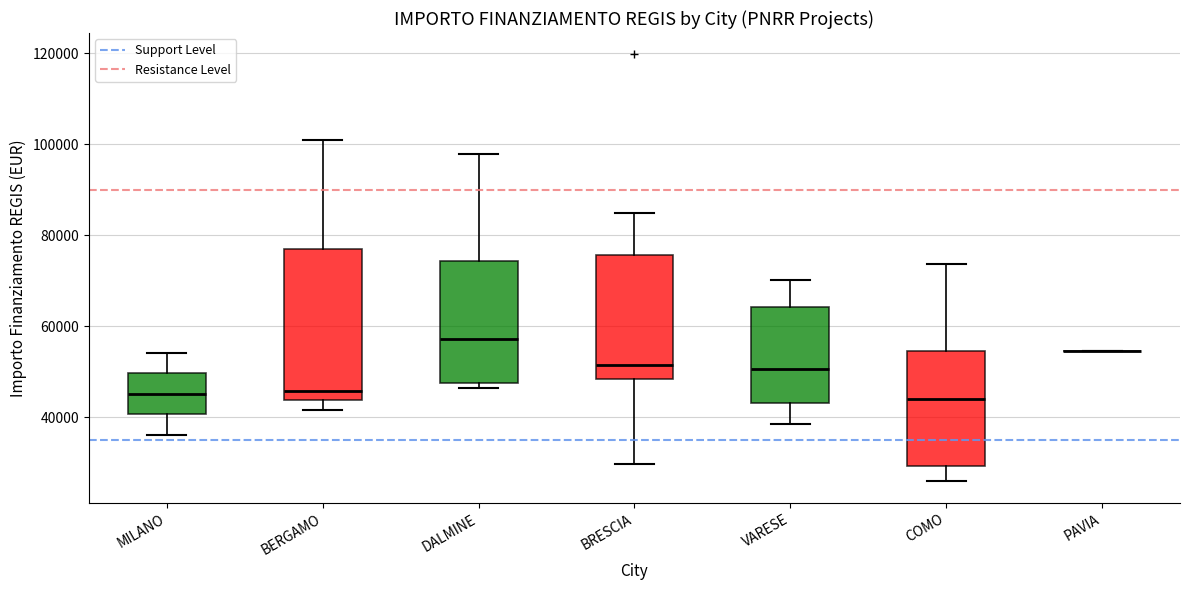

Reading left to right, read every box against the y-axis: the position of its median line, the range the box covers, and the ends of its whiskers. The values are not printed on the chart, so give them approximately, as read against the axis.

MILANO: median 46000, box 40000 to 50000, whiskers 36000 to 54000
BERGAMO: median 46000, box 44000 to 78000, whiskers 42000 to 100000
DALMINE: median 58000, box 48000 to 74000, whiskers 46000 to 98000
BRESCIA: median 52000, box 48000 to 76000, whiskers 30000 to 84000
VARESE: median 50000, box 44000 to 64000, whiskers 38000 to 70000
COMO: median 44000, box 30000 to 54000, whiskers 26000 to 74000
PAVIA: box collapsed to a line at 54000, whiskers 54000 to 54000